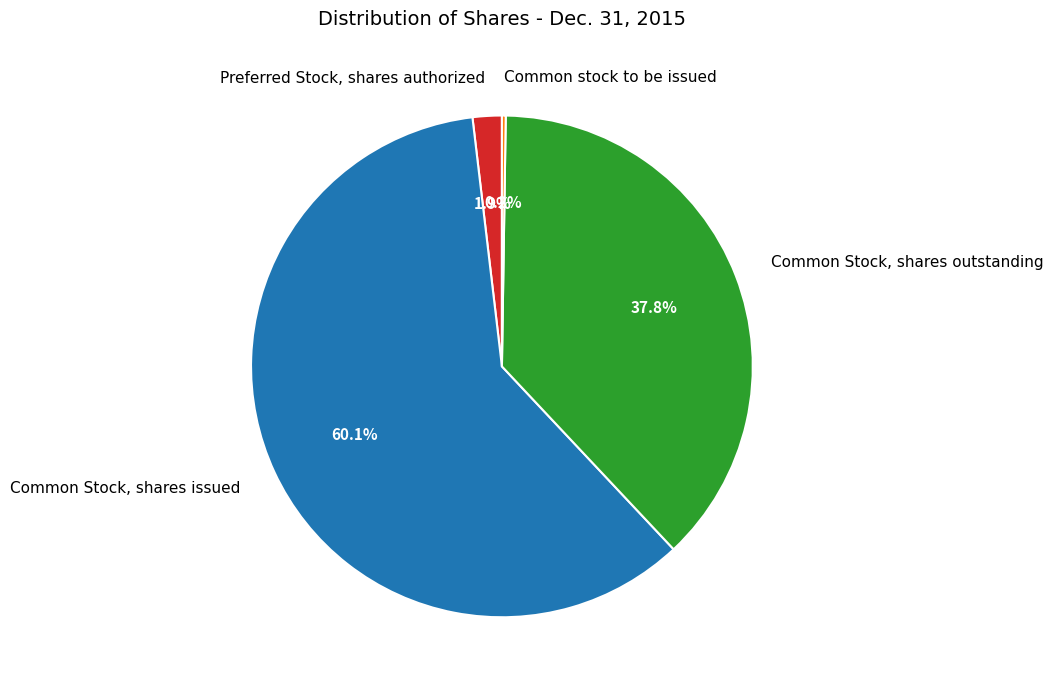

Does Common Stock, shares issued represent more than half of the total?

Yes